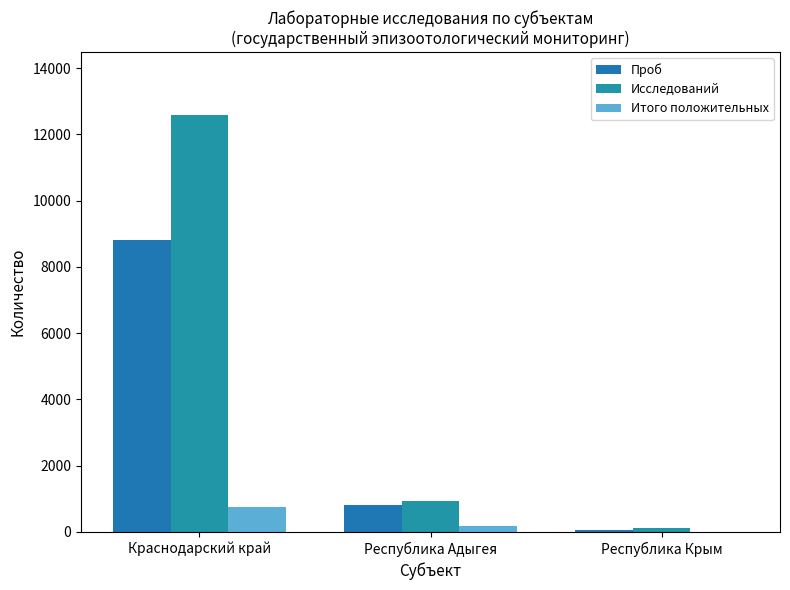

What are all the series names shown in the legend?

Проб, Исследований, Итого положительных